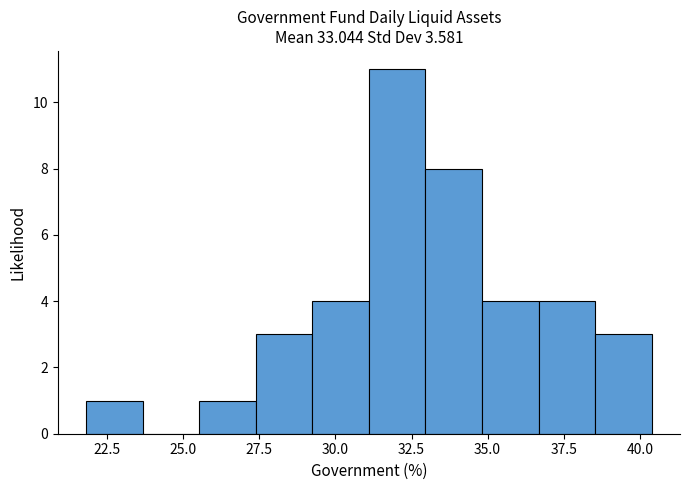

Read against the x-axis, roughly where is the centre of the tallest bar?

32.0